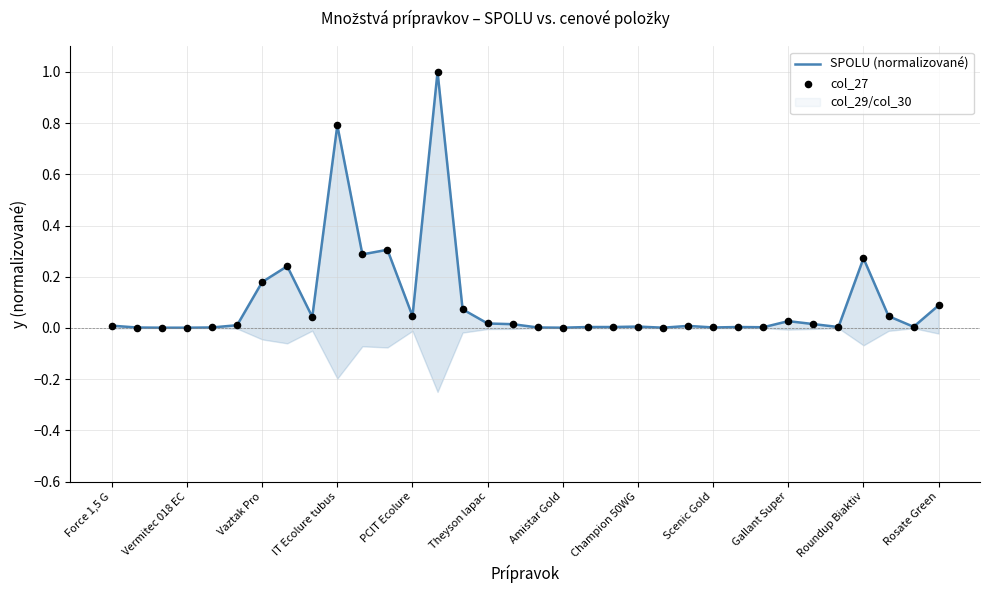

At how many categories does at least one series exceed 0?

34